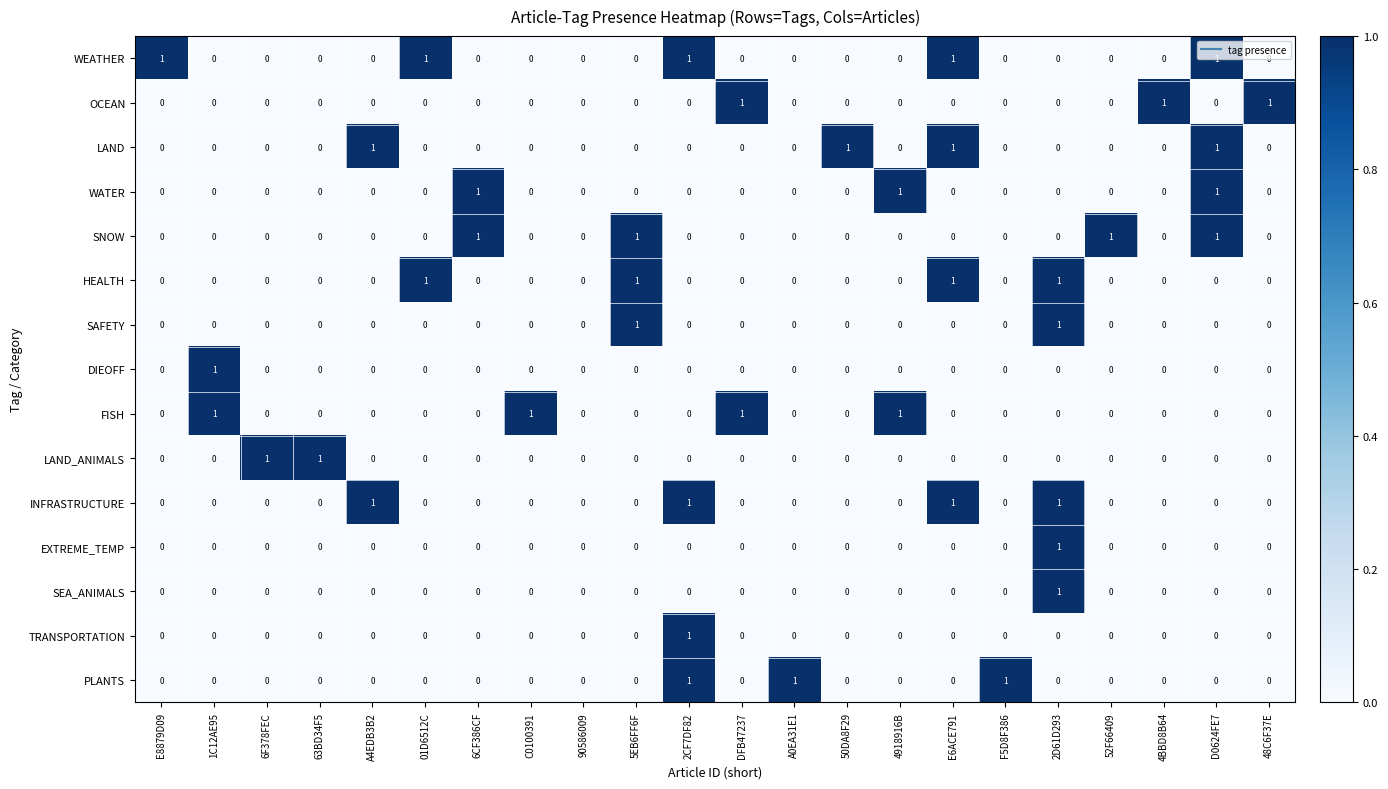

Which series has the largest total across all categories?

WEATHER